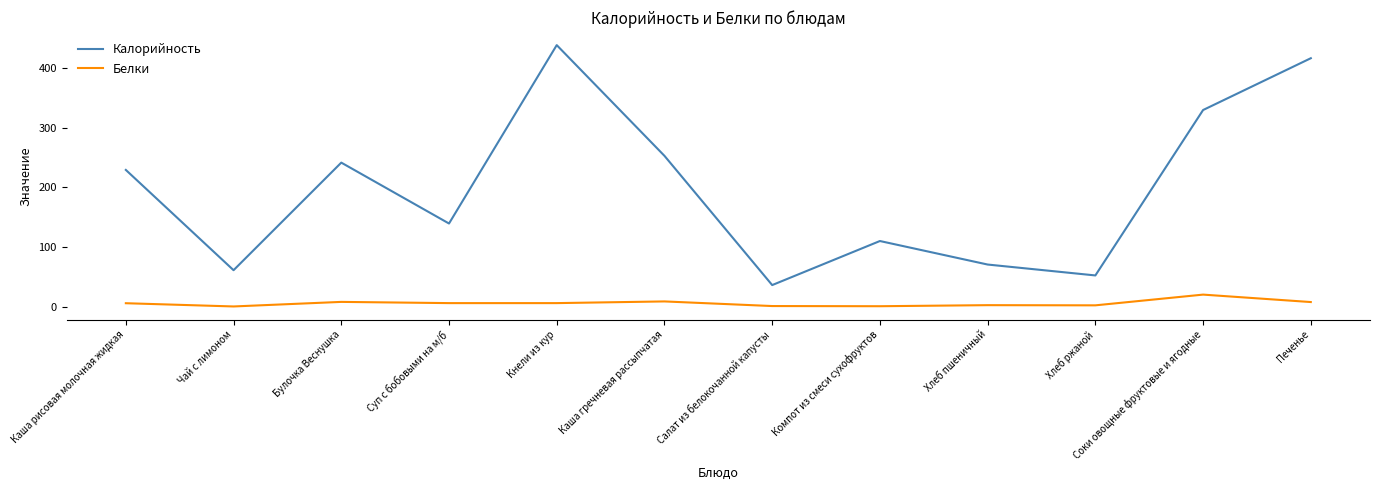

At Каша гречневая рассыпчатая, list the series in order from smallest to largest.

Белки, Калорийность